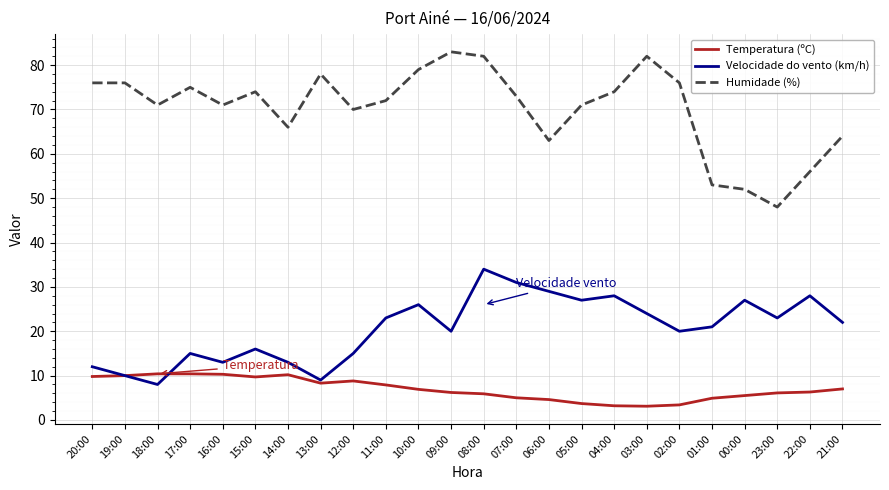

Where is the first local maximum for Velocidade do vento (km/h)?

17:00